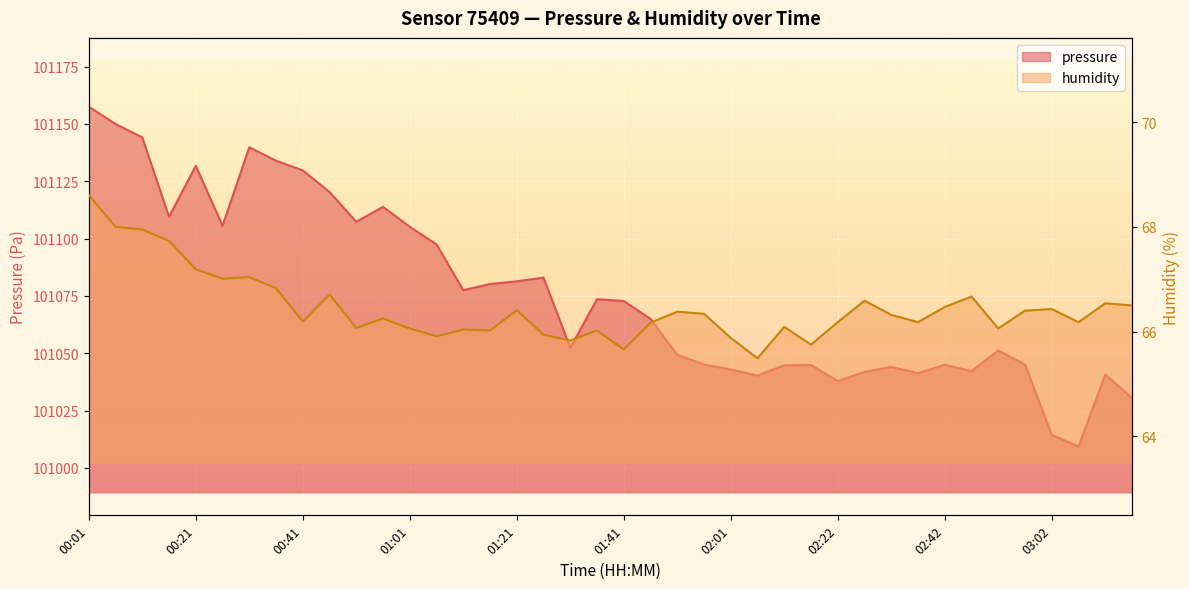

Where is humidity nearest to the value 67?

00:26